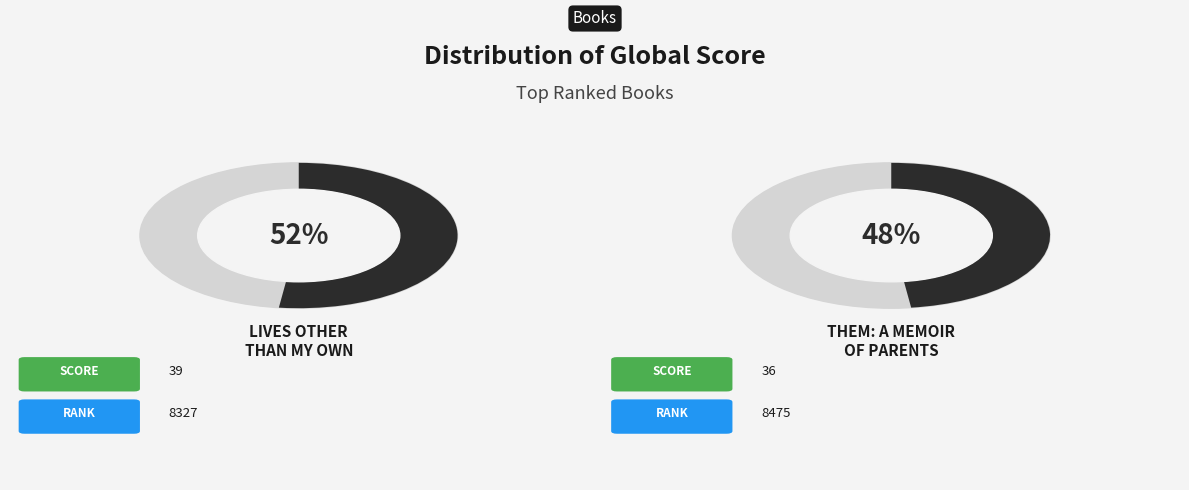

How many slices are in this pie chart?

2